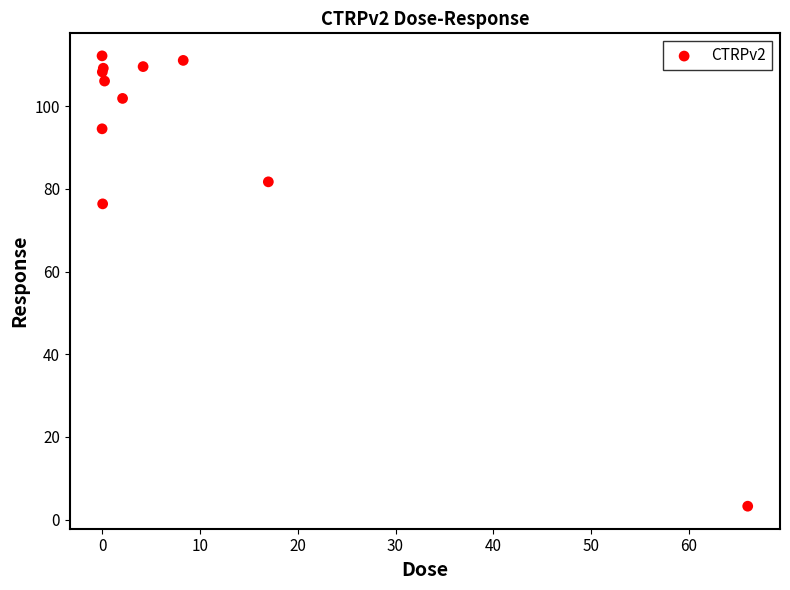

What Y value in the scatter plot is closest to 57?

76.4